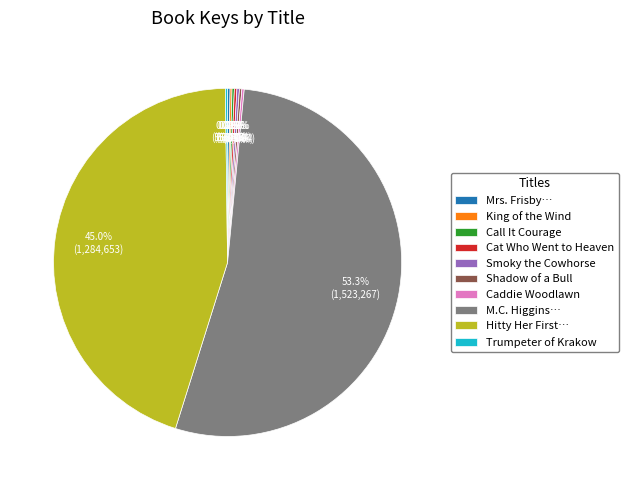

Which slice is the largest?

M.C. Higgins…